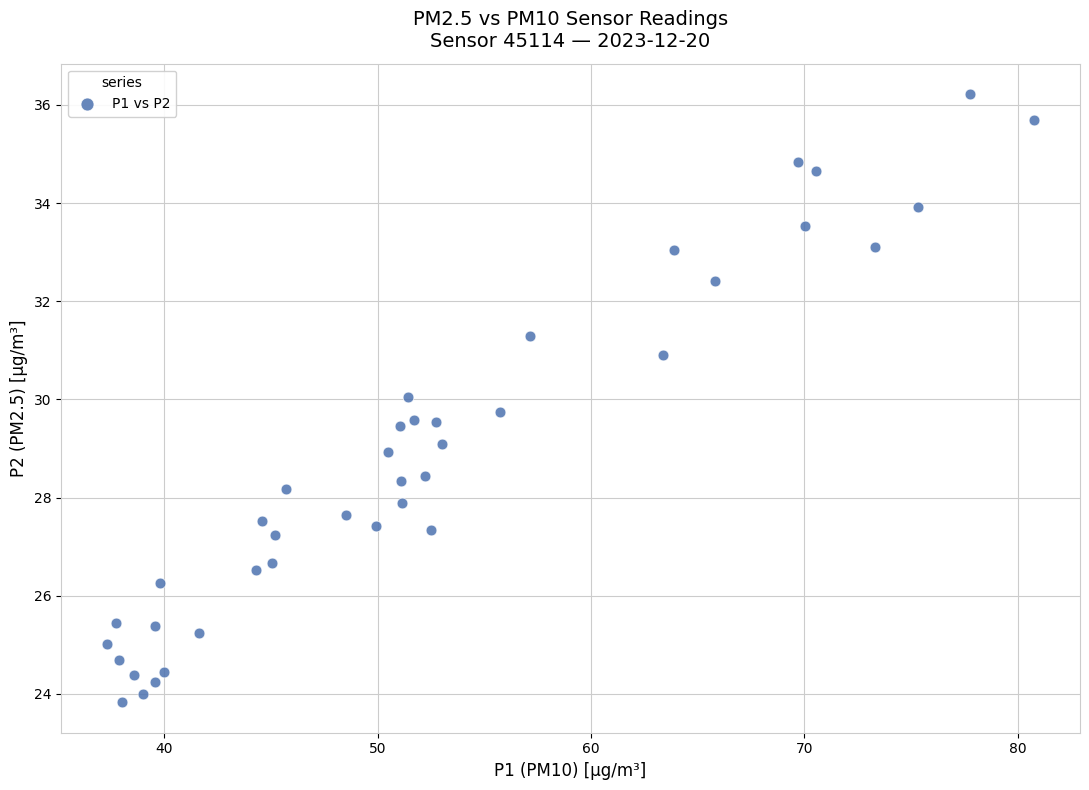

What is the range of X values (max minus min)?

43.4